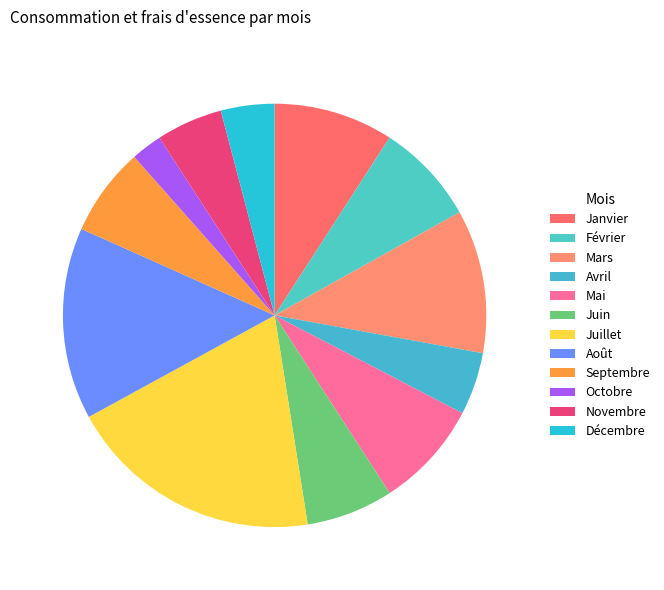

How many segments does this pie chart have?

12